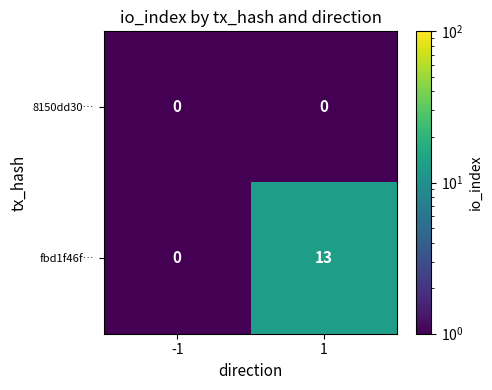

List the series in order of their overall mean, highest first.

fbd1f46f…, 8150dd30…